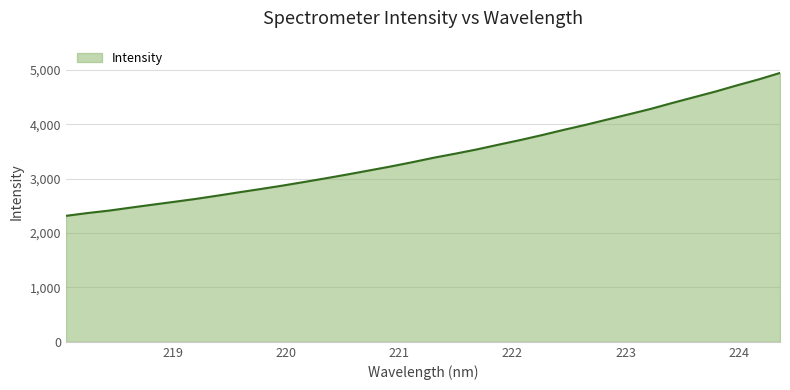

What is the greatest value displayed?

4947.8